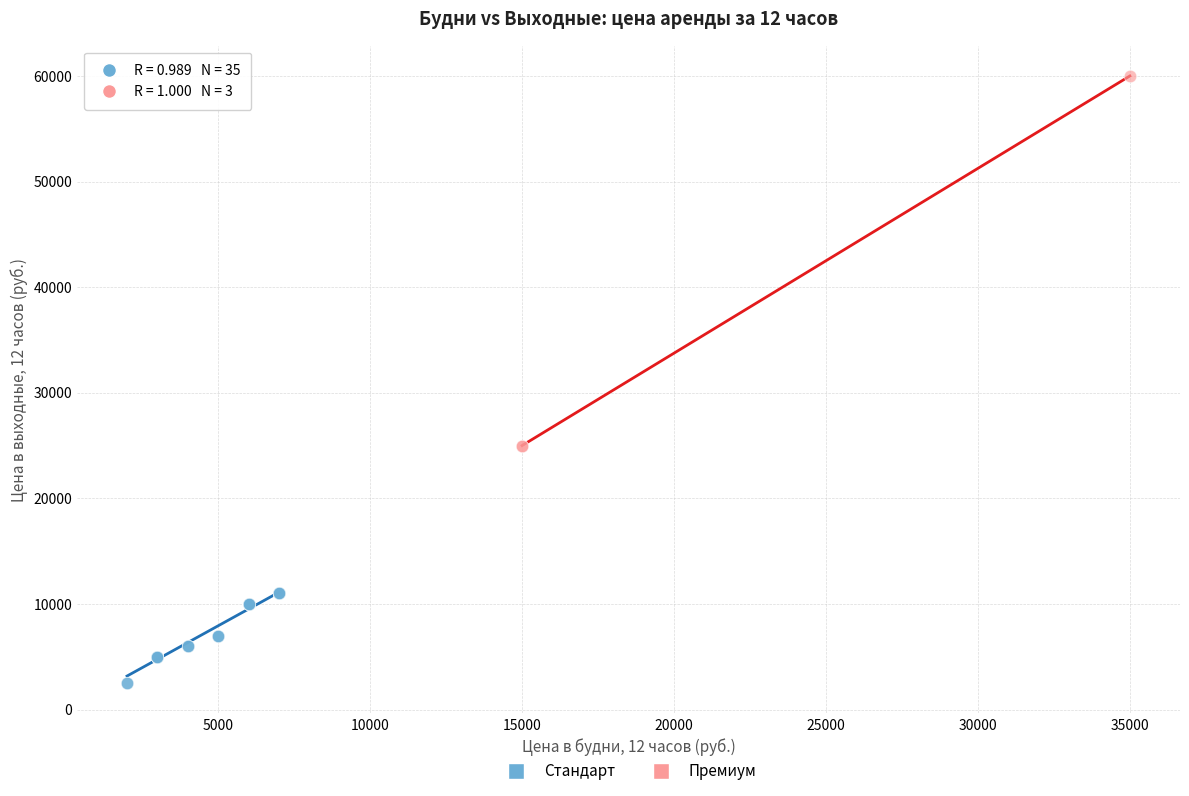

Which series contains the lowest Y value?

Стандарт